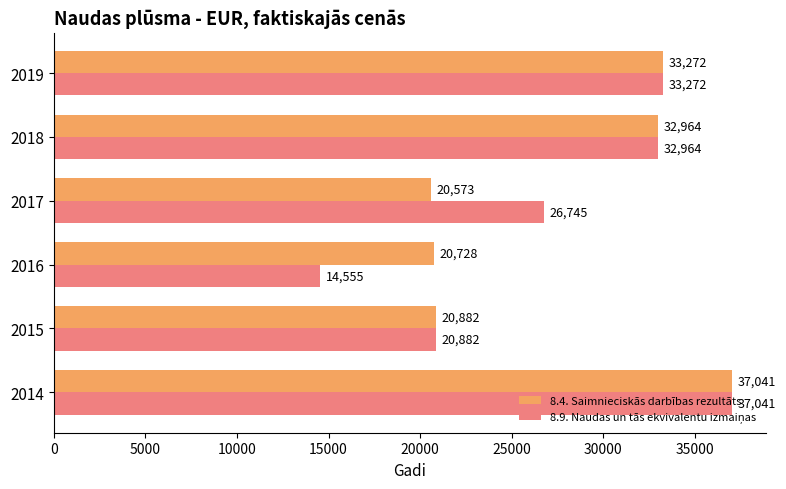

At which label is 8.4. Saimnieciskās darbības rezultāts closest to 28807?

2018